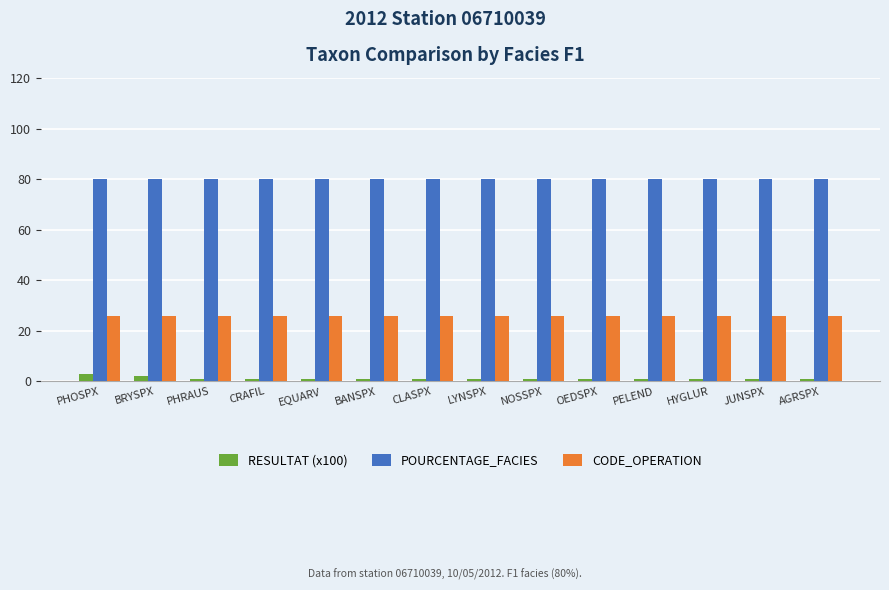

Rank the series by their average value, from lowest to highest.

RESULTAT (x100), CODE_OPERATION, POURCENTAGE_FACIES